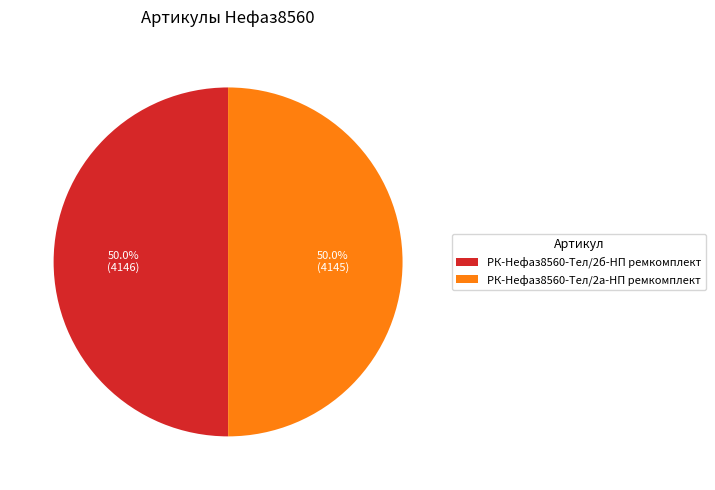

The РК-Нефаз8560-Тел/2б-НП ремкомплект slice represents 62% of the pie. True or false?

False